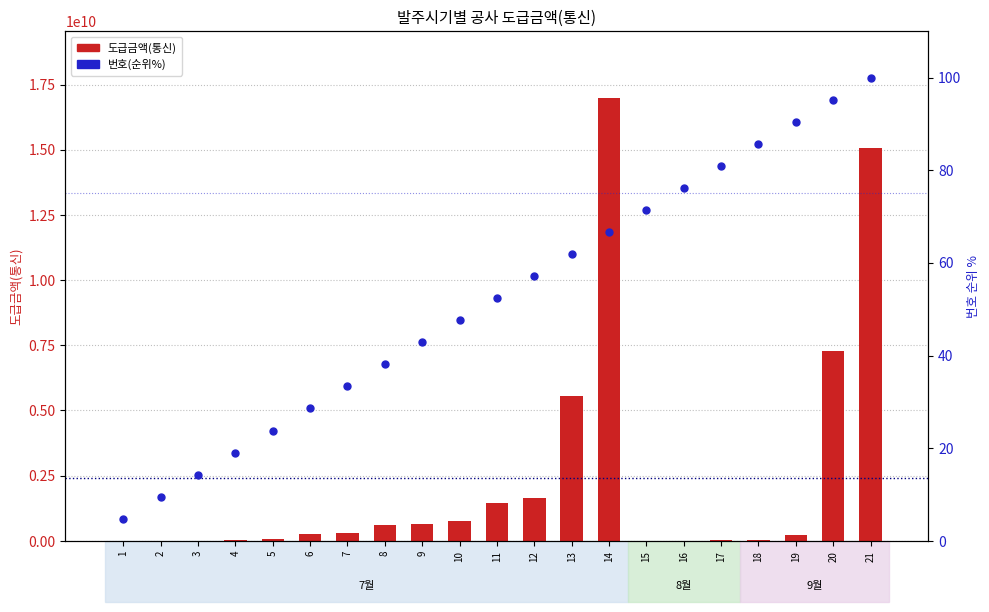

Which series contains the highest Y value?

도급금액(통신)